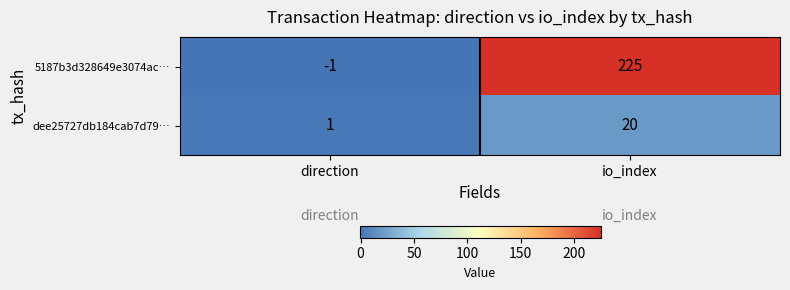

Between direction and io_index, which series saw the biggest shift?

5187b3d328649e3074ac…